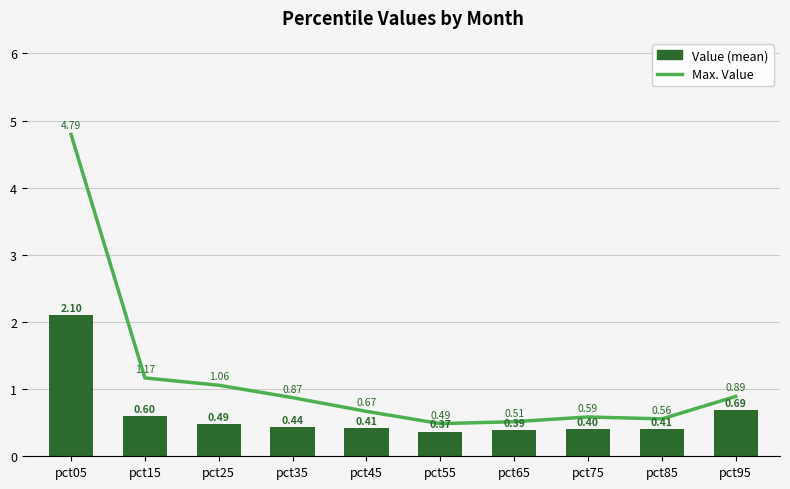

Does the chart contain stacked bars?

No